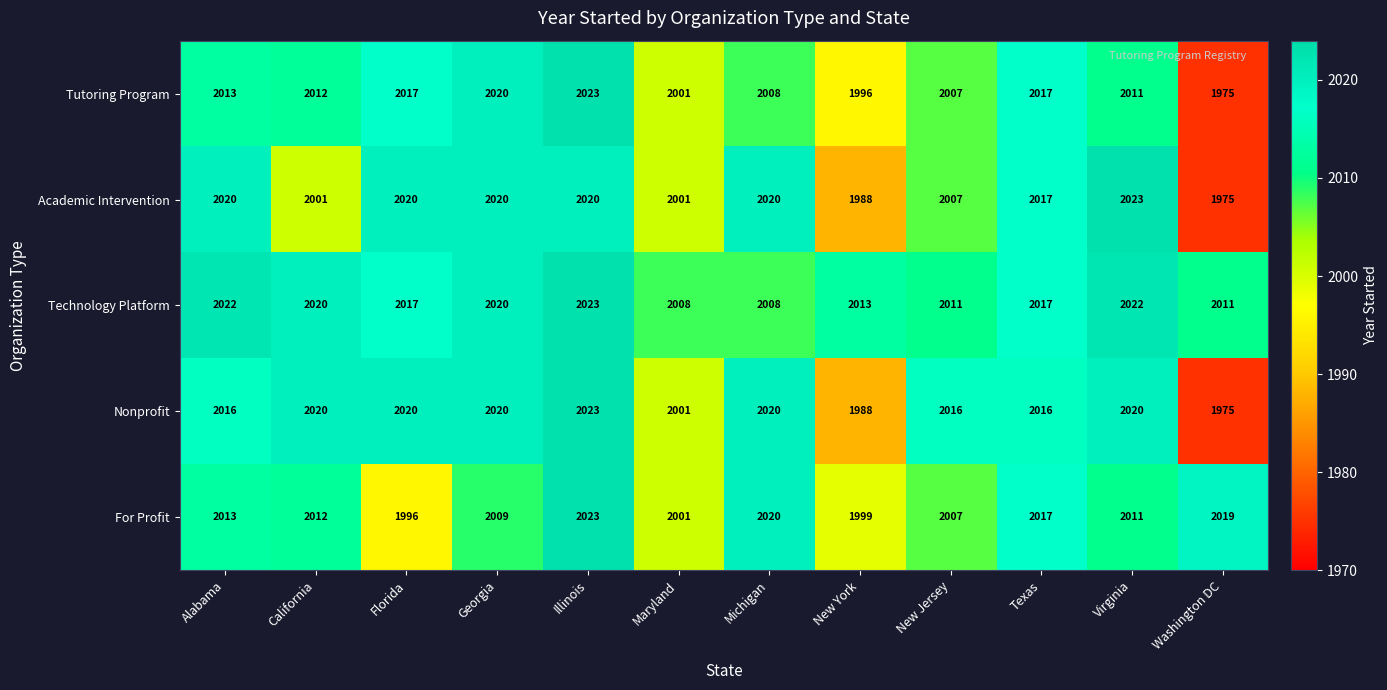

What is the spread (max minus min) of values at Michigan?

12